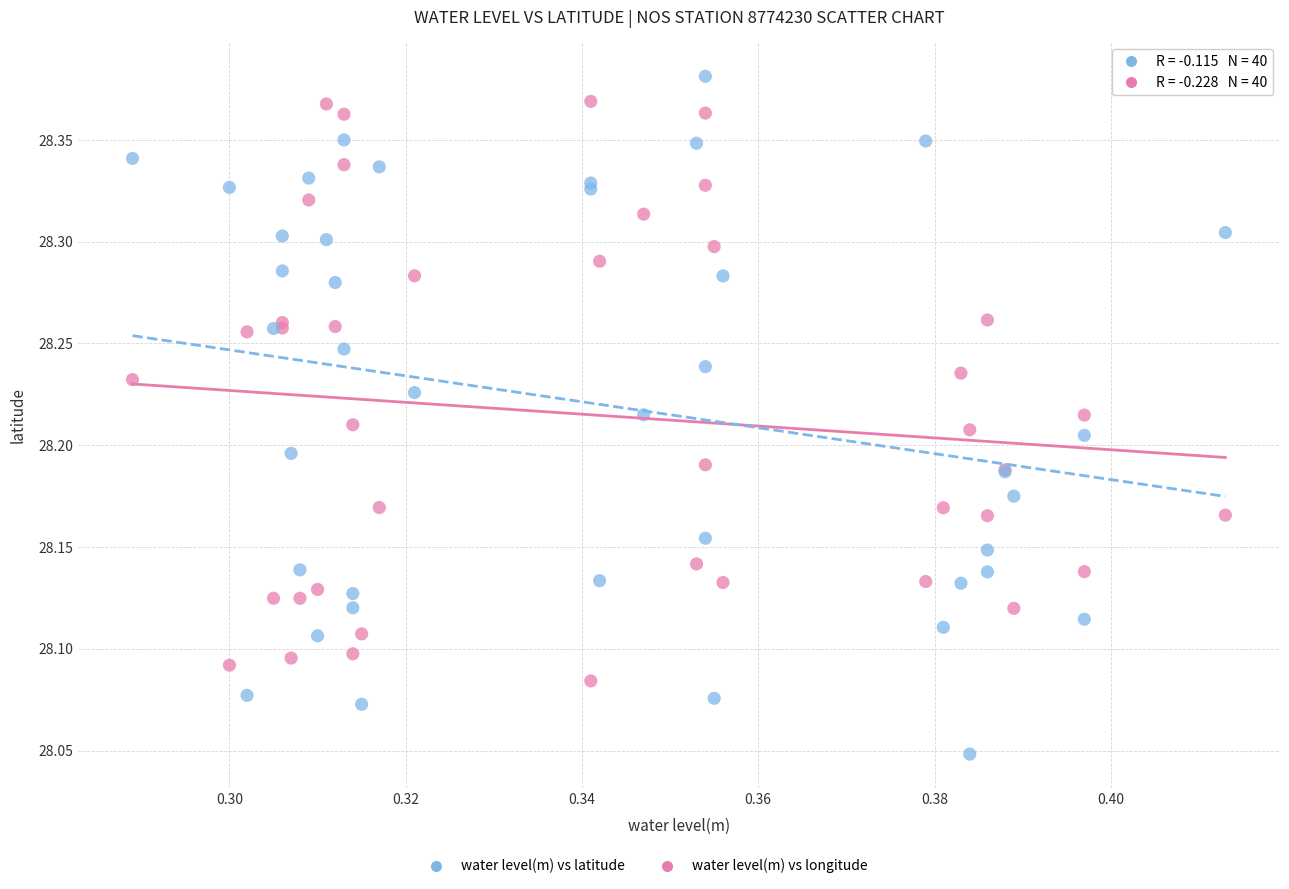

Which series contains the lowest Y value?

water level(m) vs longitude